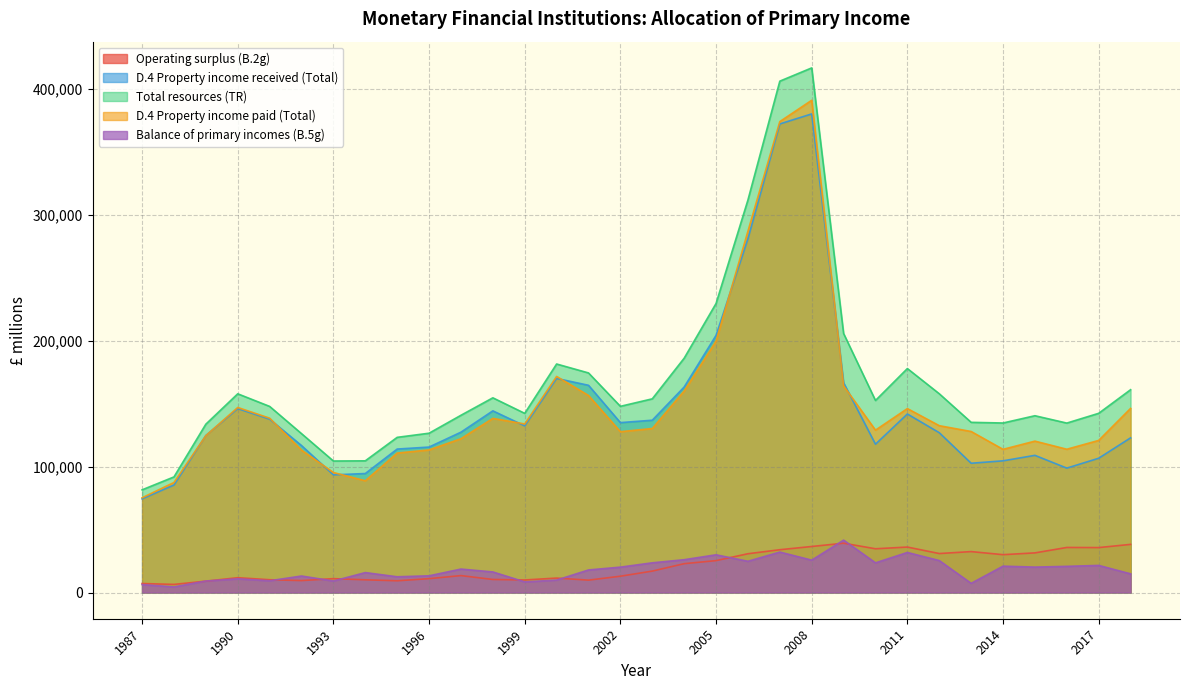

Reading left to right, extract all data points from this chart.

Operating surplus (B.2g): 7125	6435	9005	11749	10138	9468	11000	10086	9302	11004	13427	10352	9948	11458	9818	12937	16994	22889	25317	30785	33982	36543	39148	34732	36092	30941	32491	30046	31465	35771	35678	38218
D.4 Property income received (Total): 74409	85369	124693	146057	137666	116702	93436	94492	113926	115510	127335	144272	132335	170019	164567	134930	136824	163194	204230	280954	372144	380110	166566	117780	141779	126919	102659	104580	108937	98784	106637	122837
Total resources (TR): 81534	91804	133698	157806	147804	126170	104436	104578	123228	126514	140762	154624	142283	181477	174385	147867	153818	186083	229547	311739	406126	416653	205714	152512	177871	157860	135150	134626	140402	134555	142315	161055
D.4 Property income paid (Total): 75237	87382	124597	146948	138471	113072	95306	88755	110740	113248	122151	138289	133870	171603	156477	127715	130242	160032	199603	286931	374017	390948	164117	128948	146074	132486	127870	113698	120226	113781	120800	146222
Balance of primary incomes (B.5g): 6297	4422	9101	10858	9333	13098	9130	15823	12488	13266	18611	16335	8413	9874	17908	20152	23576	26051	29944	24808	32109	25705	41597	23564	31797	25374	7280	20928	20176	20774	21515	14833